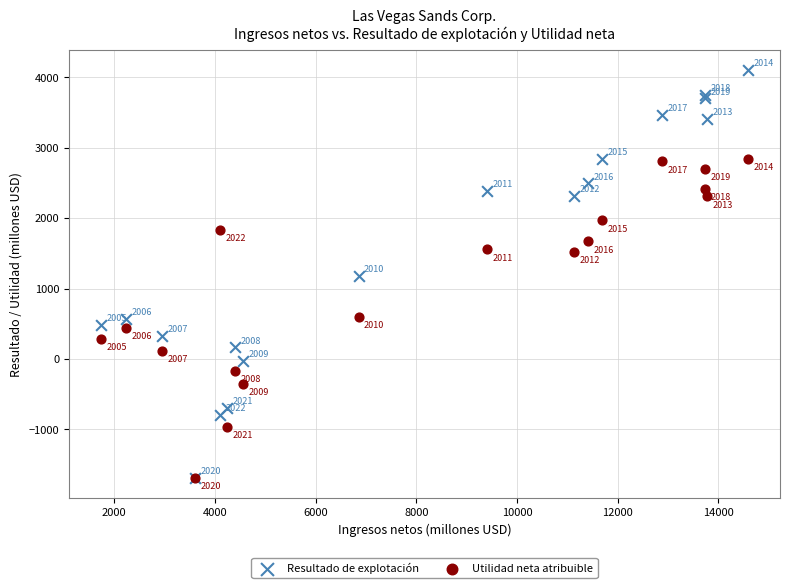

What are all the series names shown in the legend?

Resultado de explotación, Utilidad neta atribuible